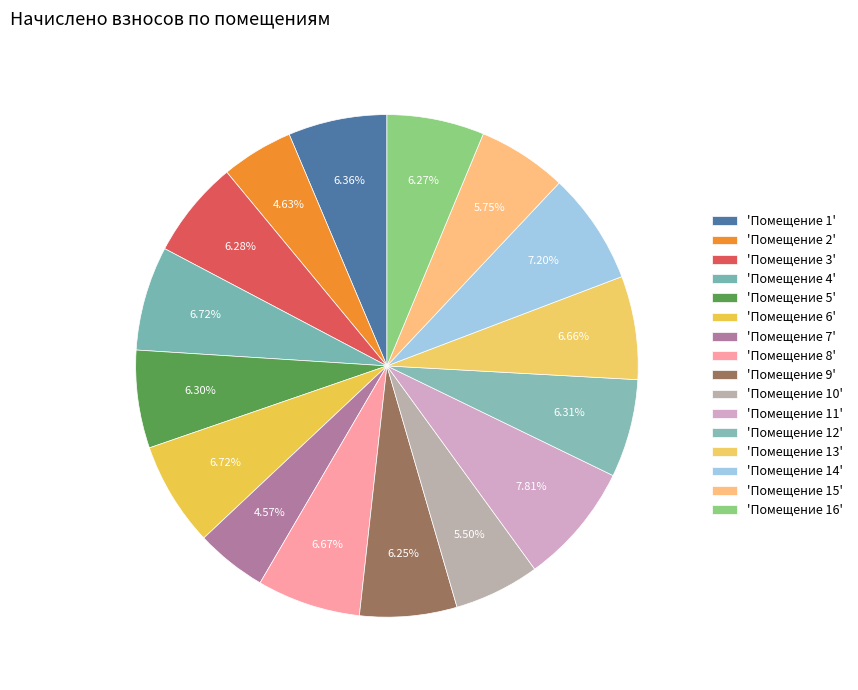

How many segments does this pie chart have?

16